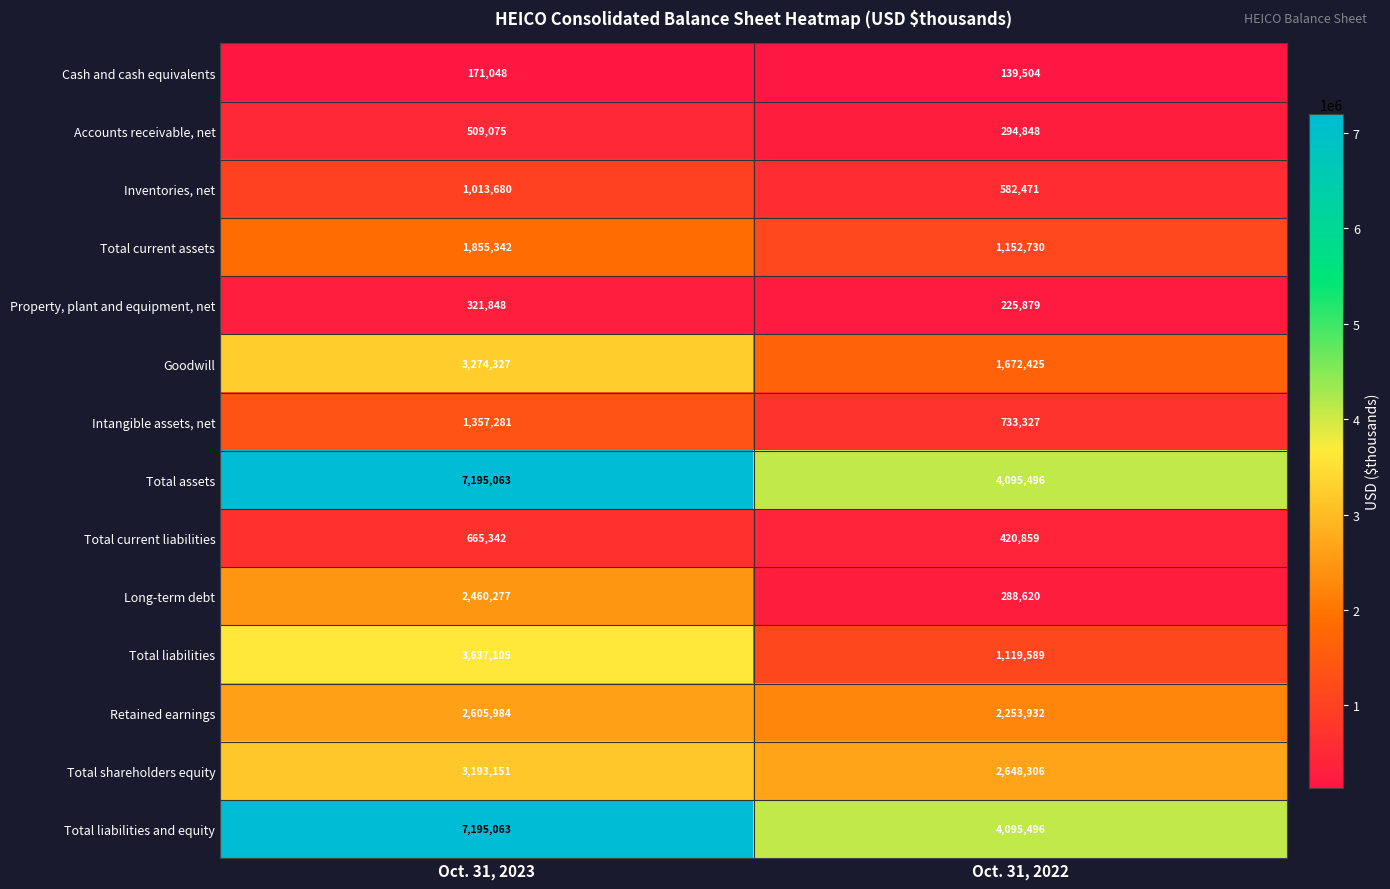

What is the spread (max minus min) of values at Oct. 31, 2022?

3955992